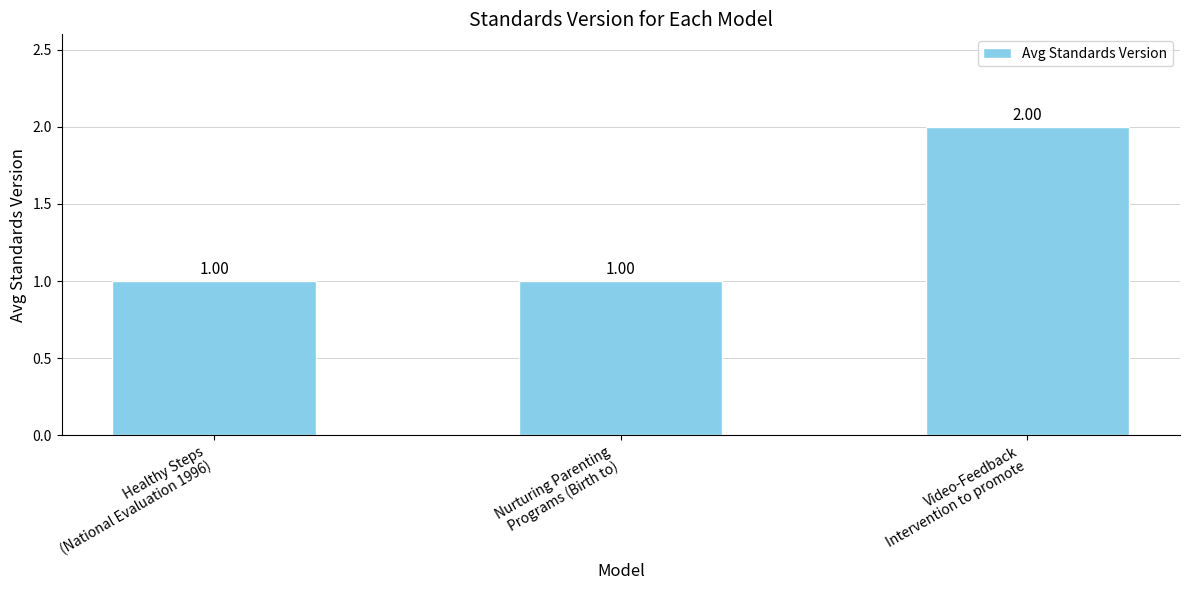

What is the approximate value at Video-Feedback
Intervention to promote?

2